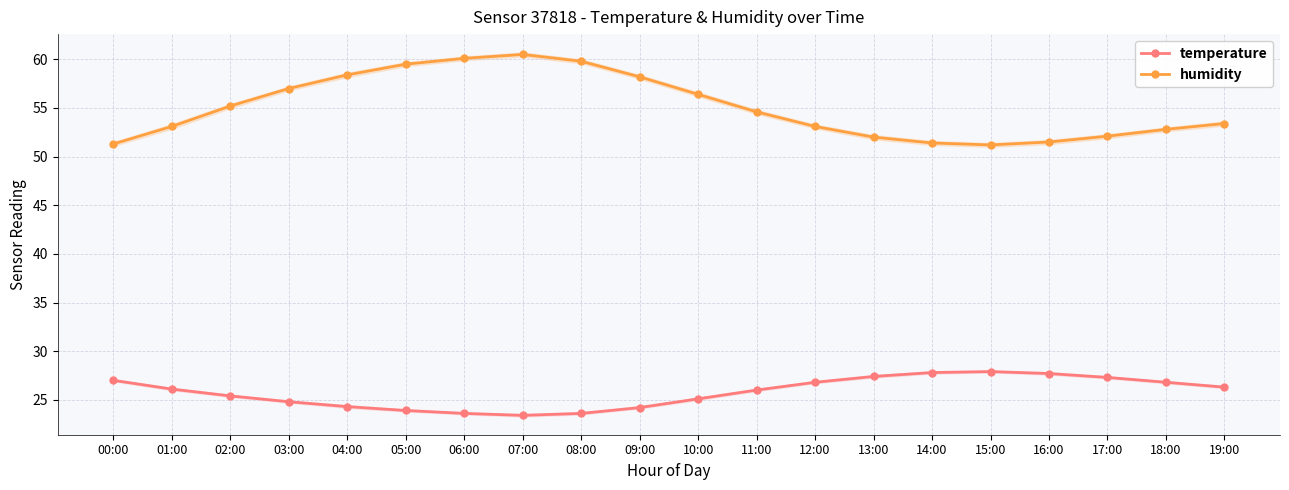

True or false: humidity and temperature cross at least once.

False